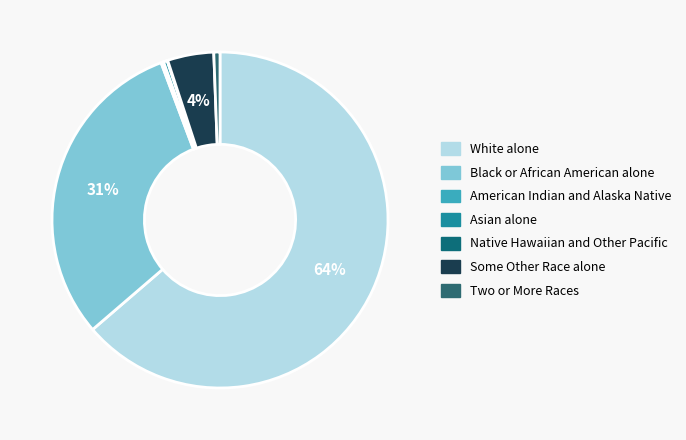

What portion of the pie excludes Some Other Race alone?

95.6%